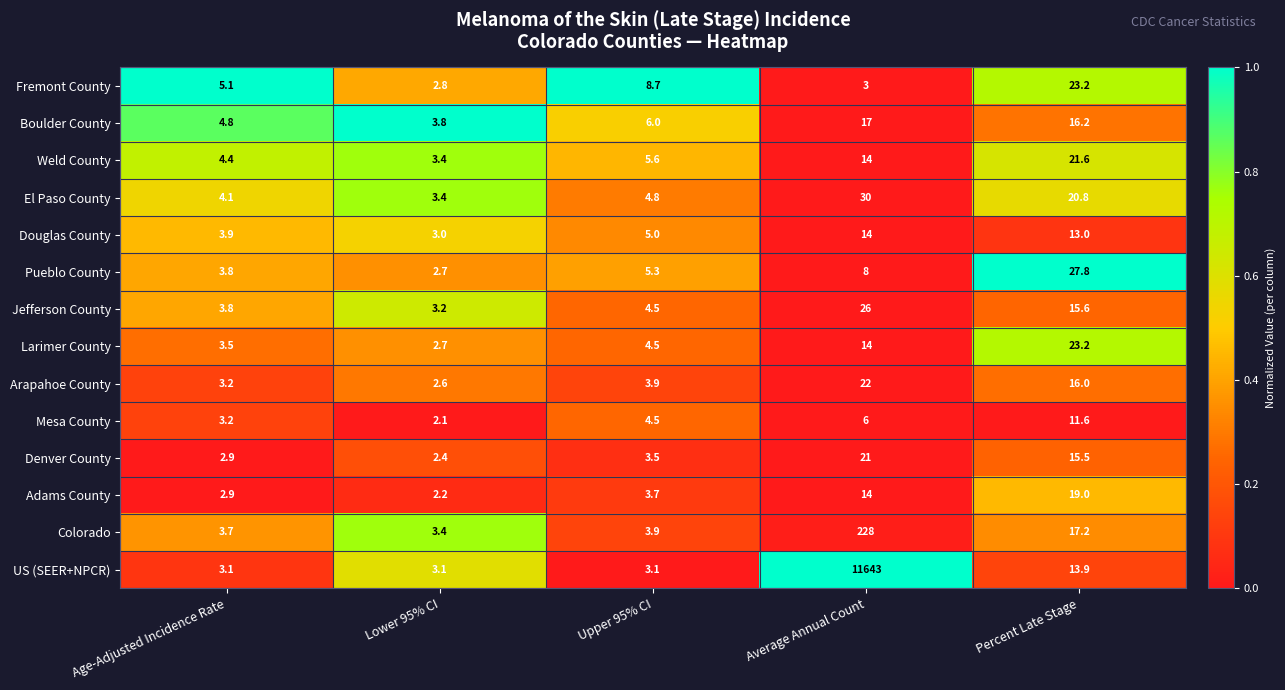

What is the maximum value shown in the chart?

11643.0